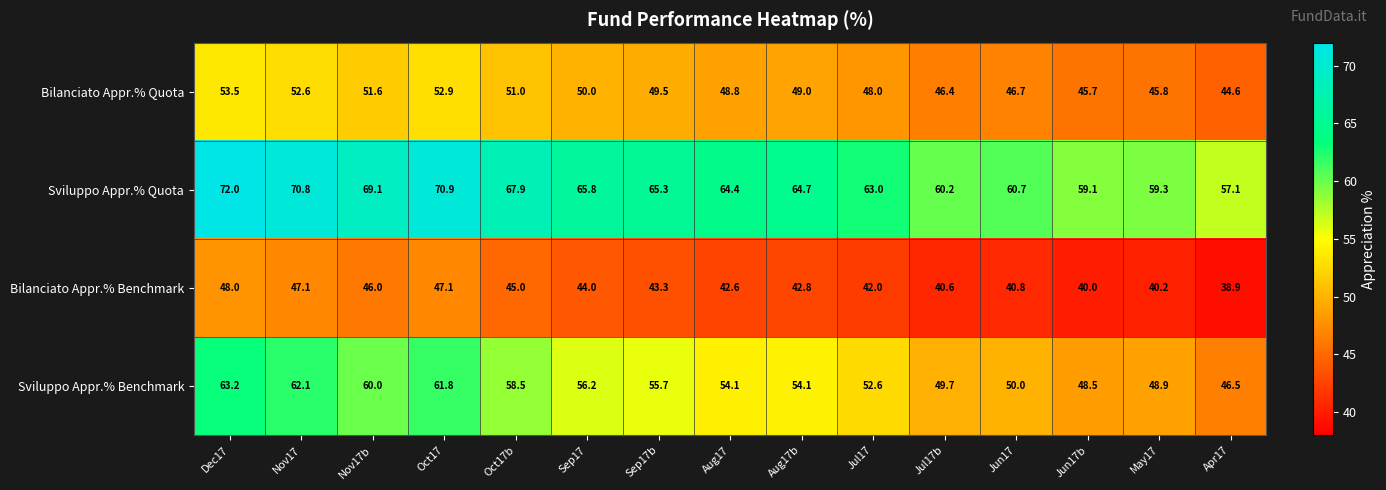

What is the average value of the Sviluppo Appr.% Benchmark series?

54.8